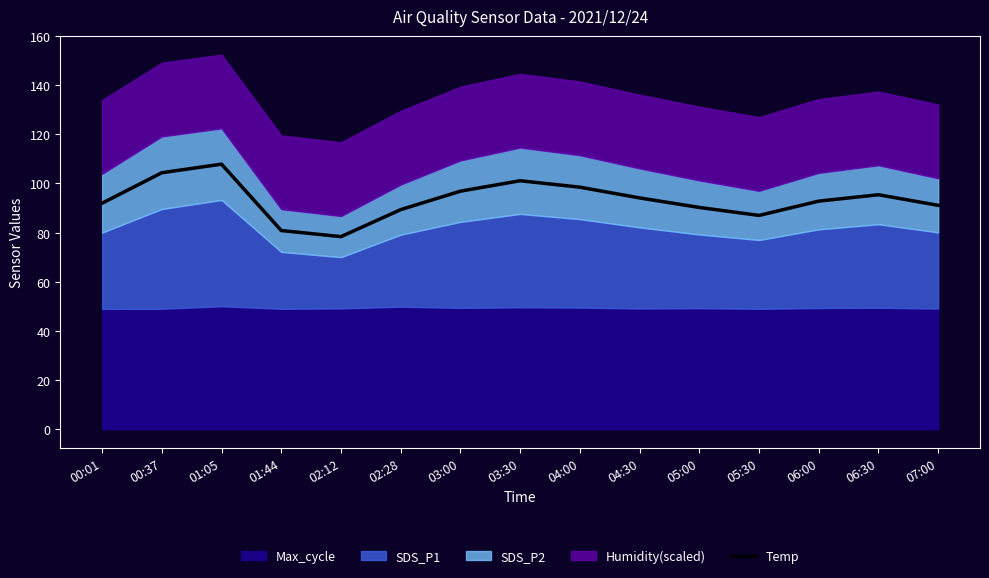

What is the value of the 1st point from the left?

91.9